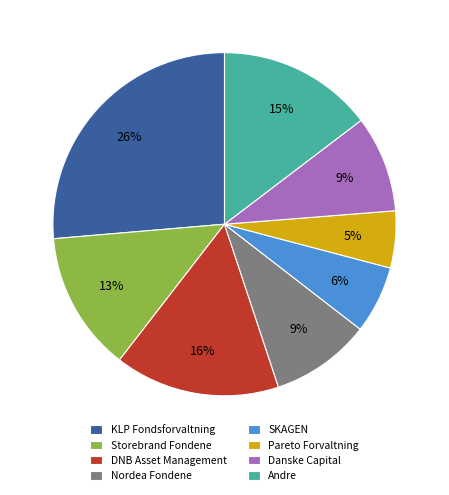

Does Danske Capital account for over 50% of the chart?

No